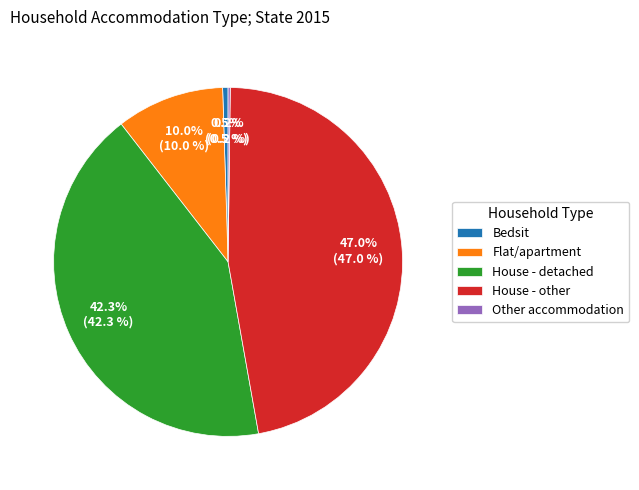

Does House - other represent more than half of the total?

No